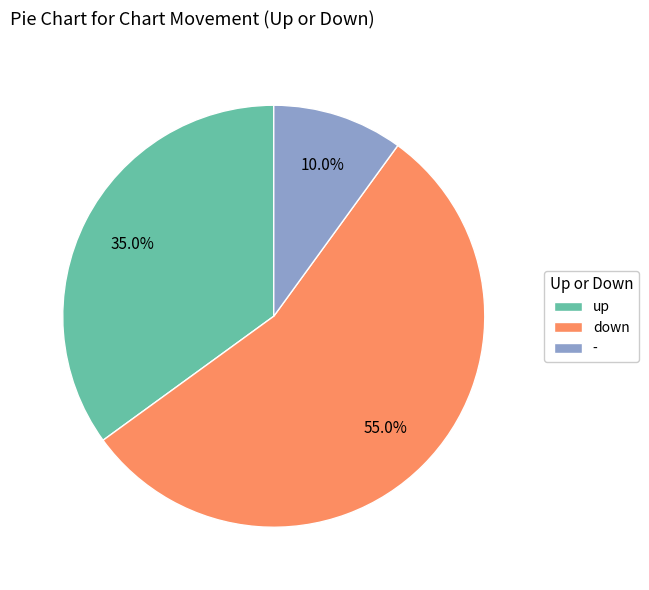

Does any single category account for the majority?

Yes